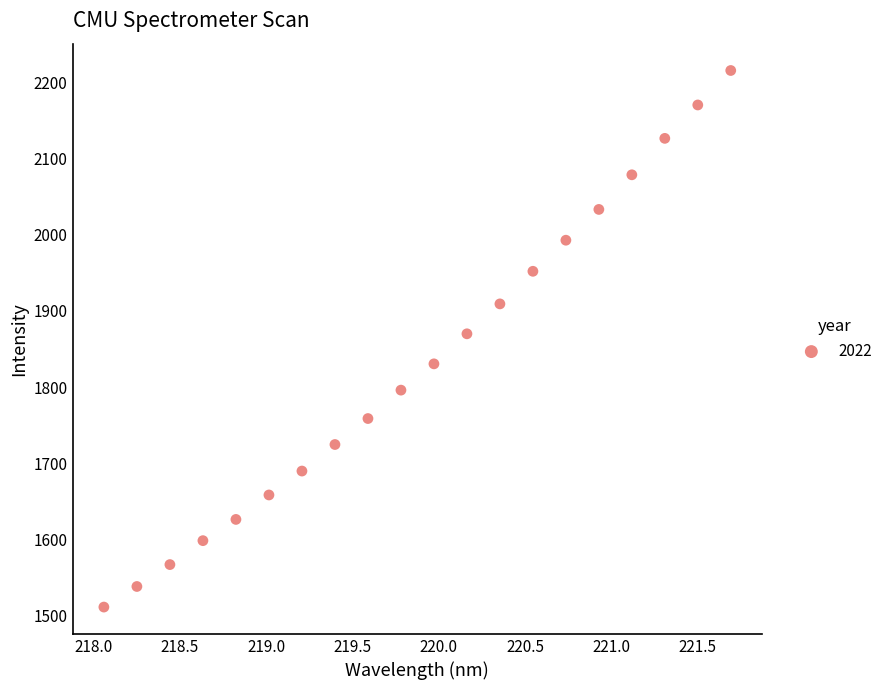

What is the range of X values (max minus min)?

3.6